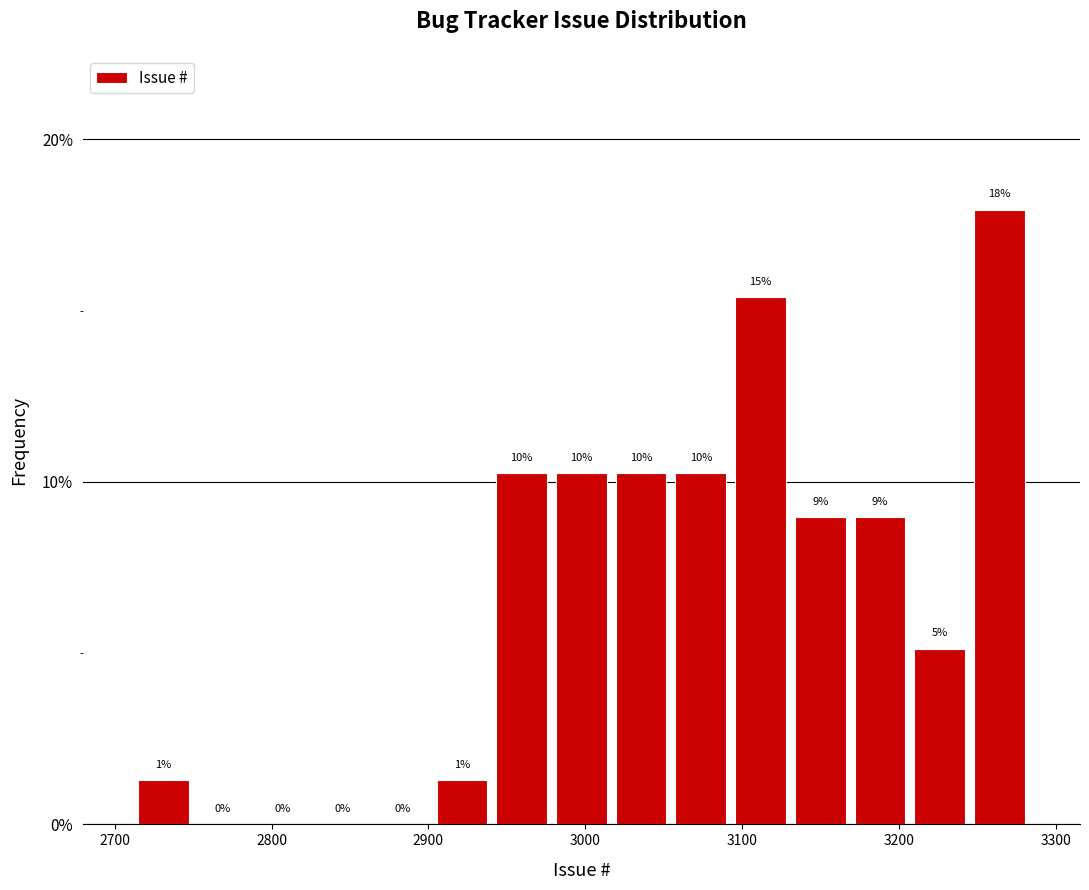

Read against the x-axis, roughly where is the centre of the tallest bar?

3260